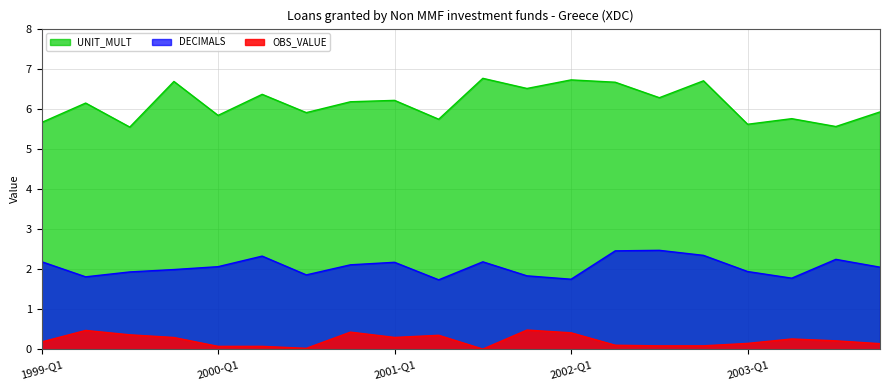

What are all the series names shown in the legend?

UNIT_MULT, DECIMALS, OBS_VALUE